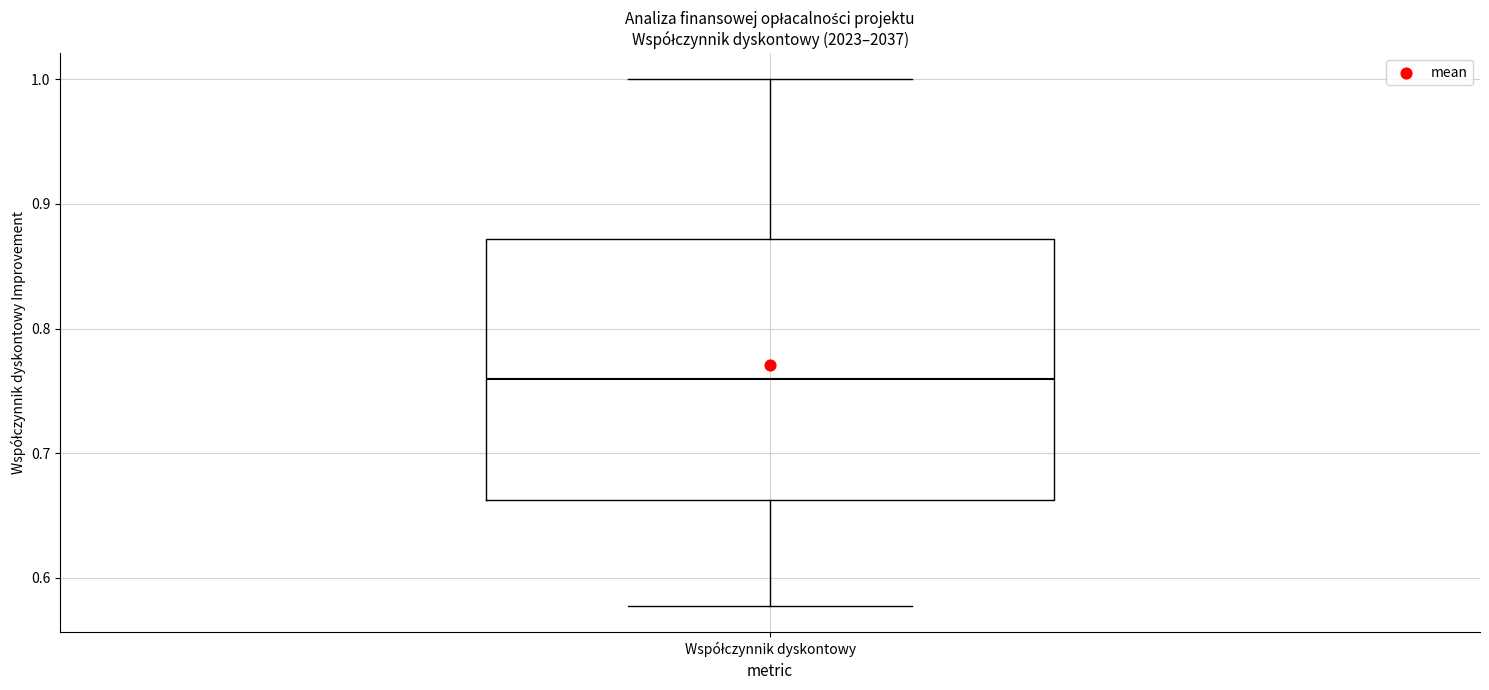

Where does the median line of the box for Współczynnik dyskontowy sit on the y-axis? The values are not printed on the chart, so give them approximately, as read against the axis.

0.76